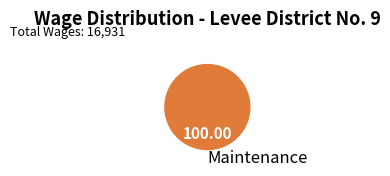

Does Maintenance account for over 50% of the chart?

Yes